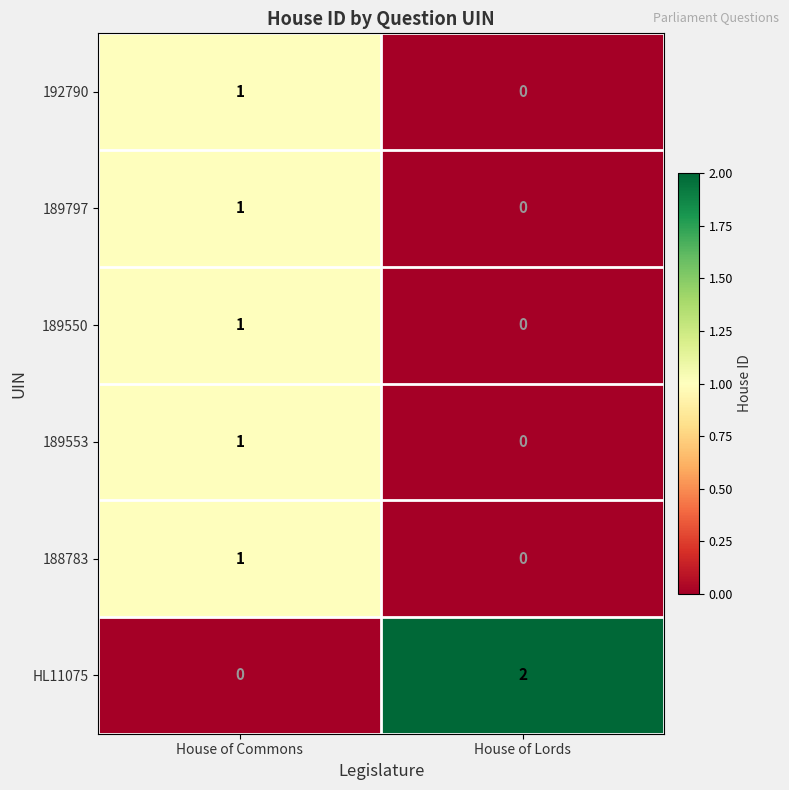

How many values in the 188783 series are below 1?

1